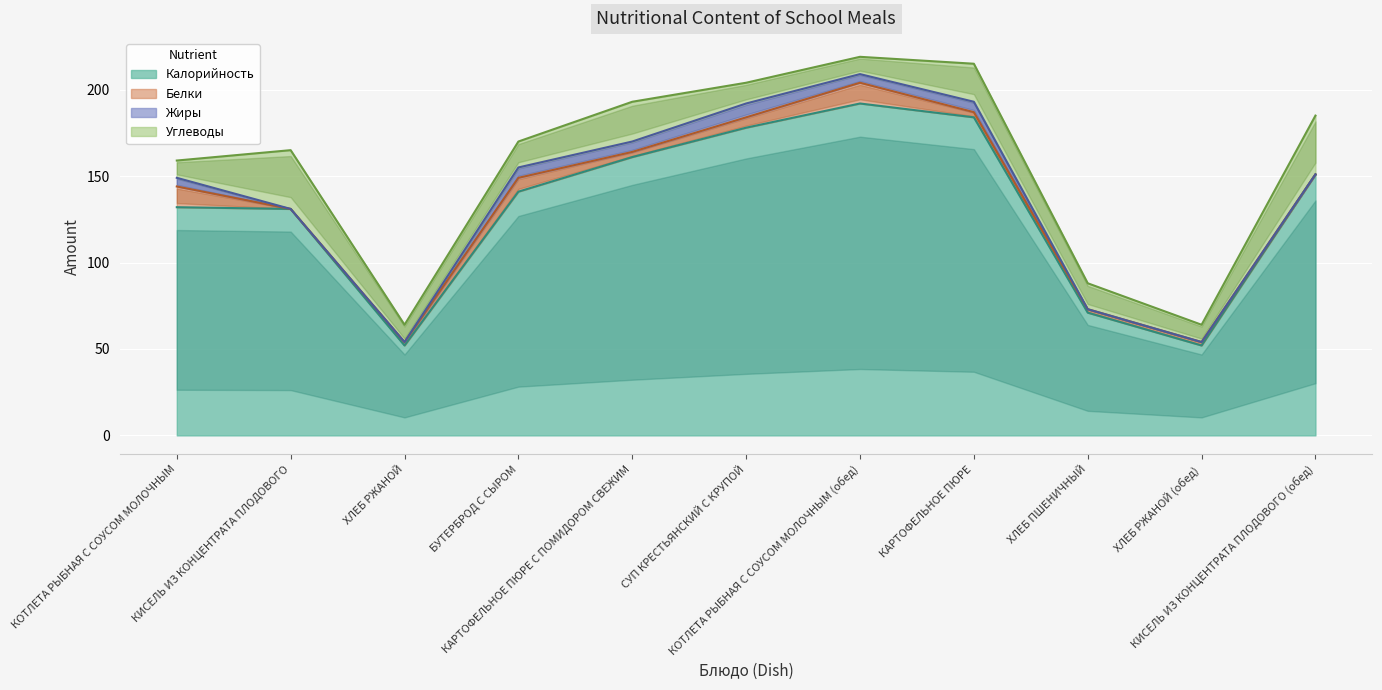

At which category does Белки reach its first local valley?

КИСЕЛЬ ИЗ КОНЦЕНТРАТА ПЛОДОВОГО